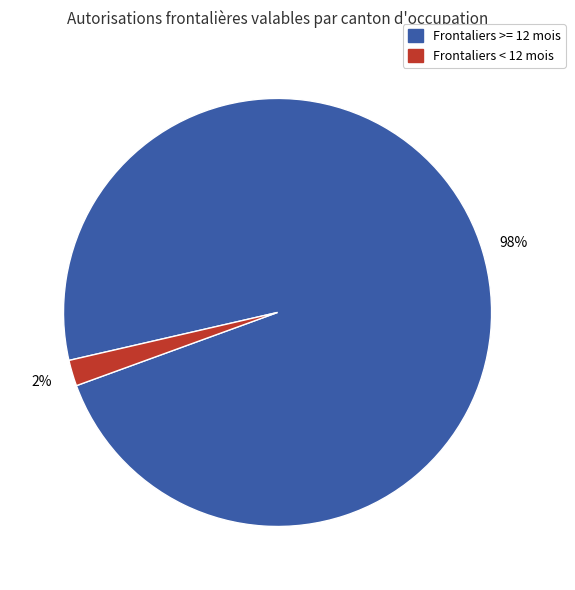

To the nearest percent, what is the difference between the largest and smallest slice percentages?

96%